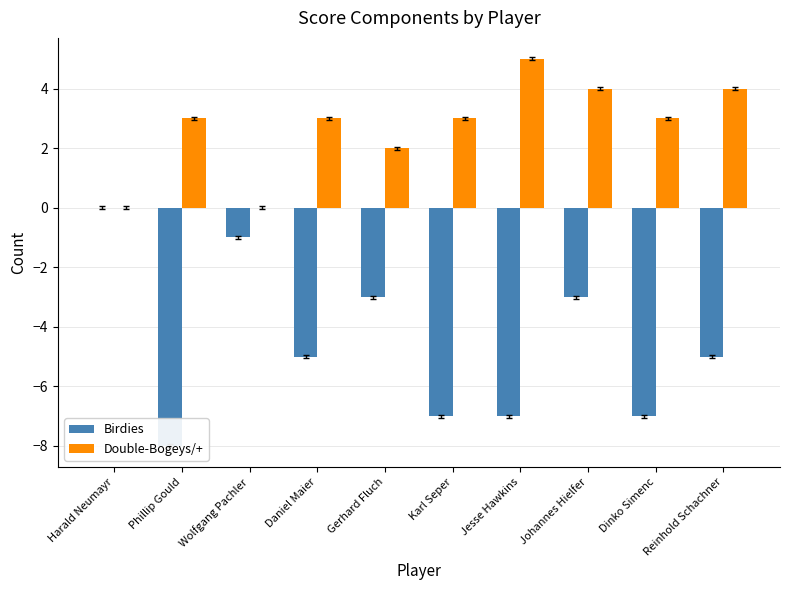

What is the maximum value shown in the chart?

5